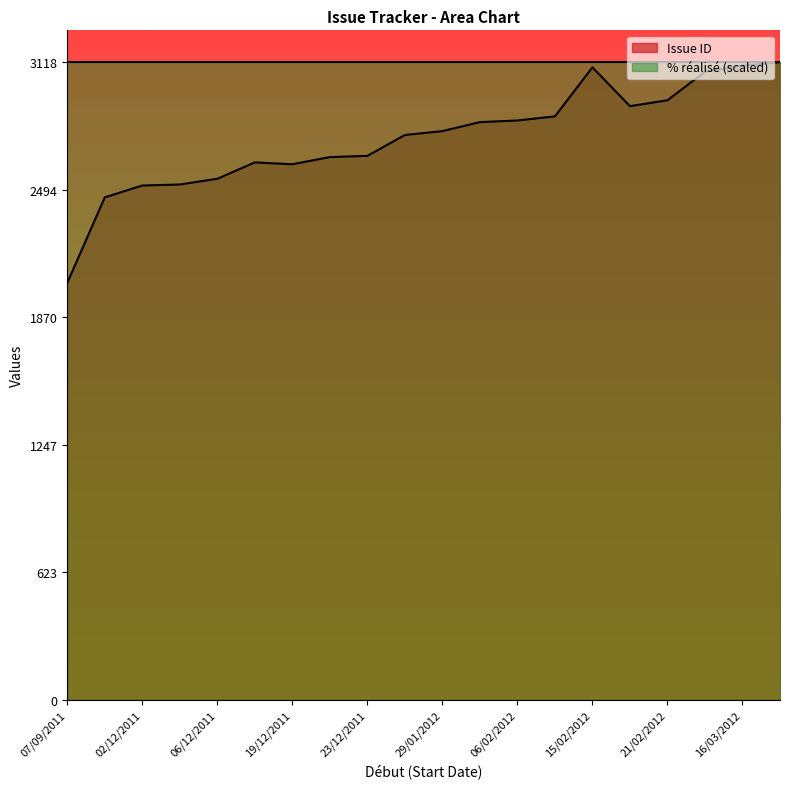

List the series in order of their peak value, highest first.

Issue ID, % réalisé